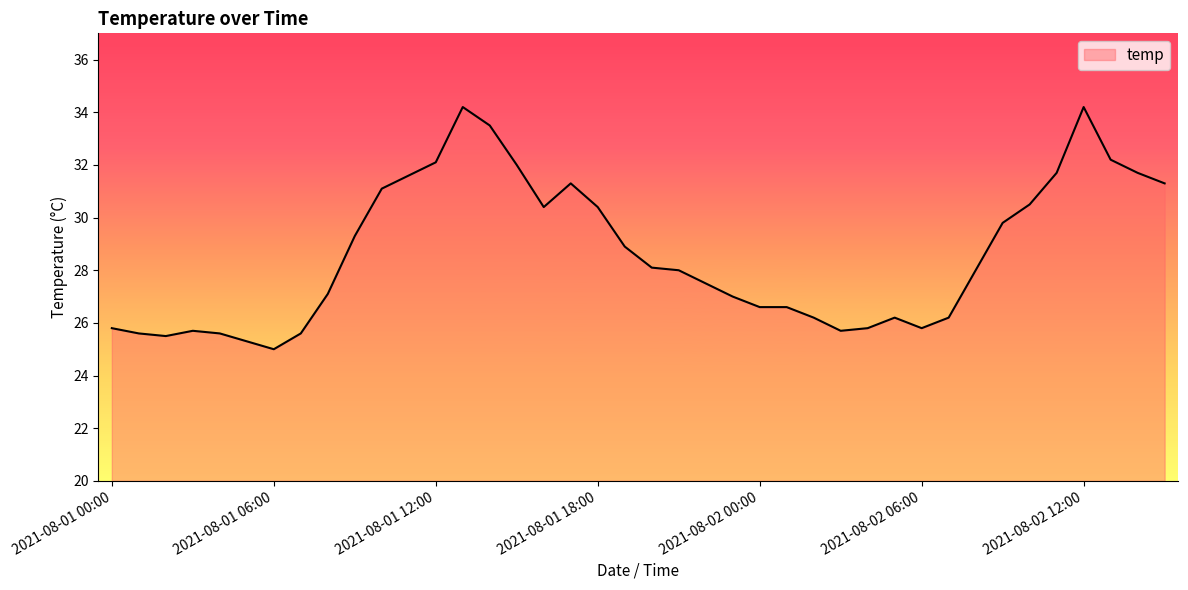

What is the difference between the maximum and minimum values?

9.2